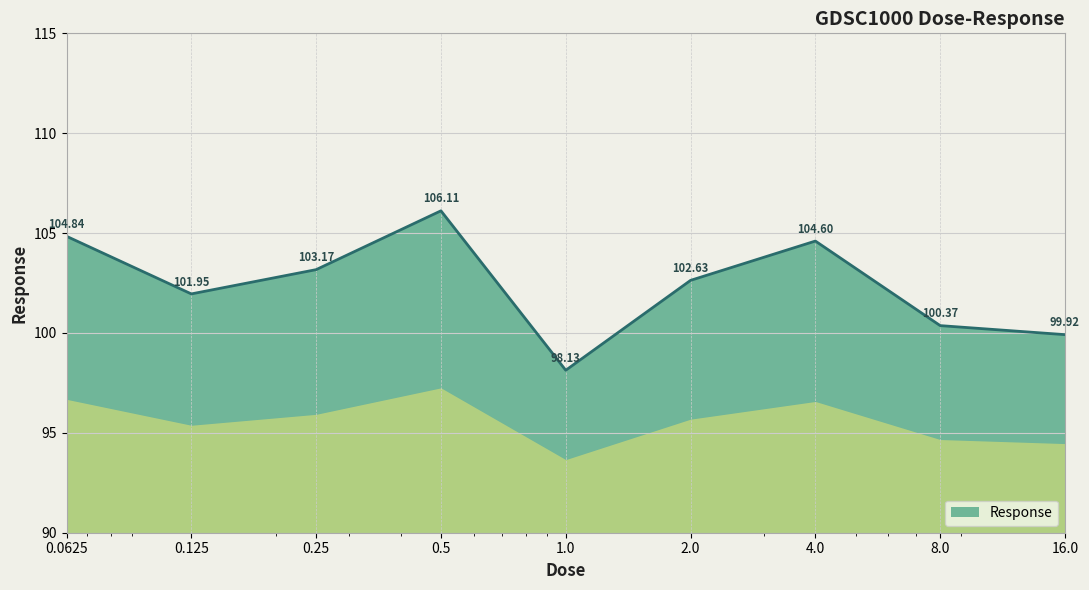

What is the difference between the maximum and minimum values?

8.0